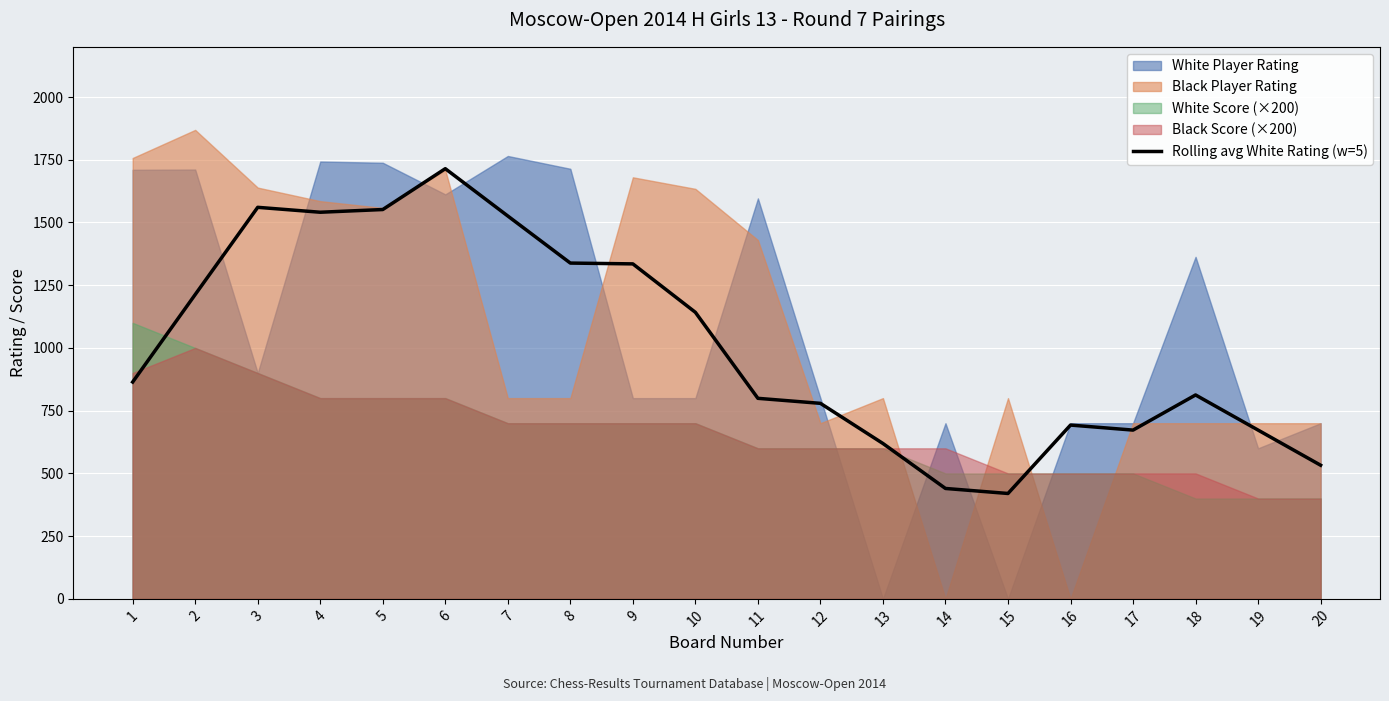

At which category does the chart reach its minimum across all series?

15